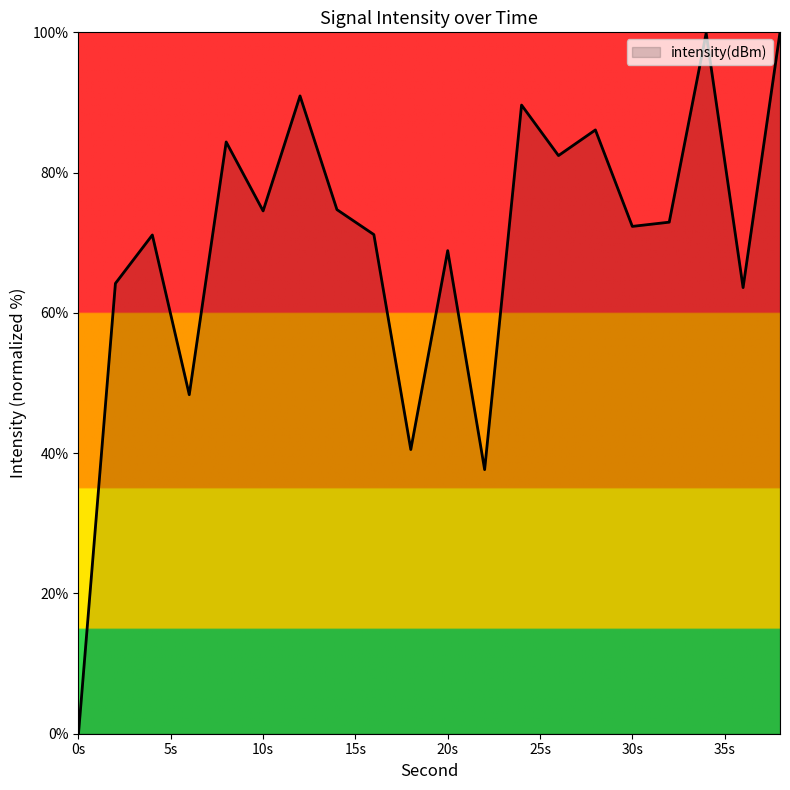

What is the maximum value shown in the chart?

100.0